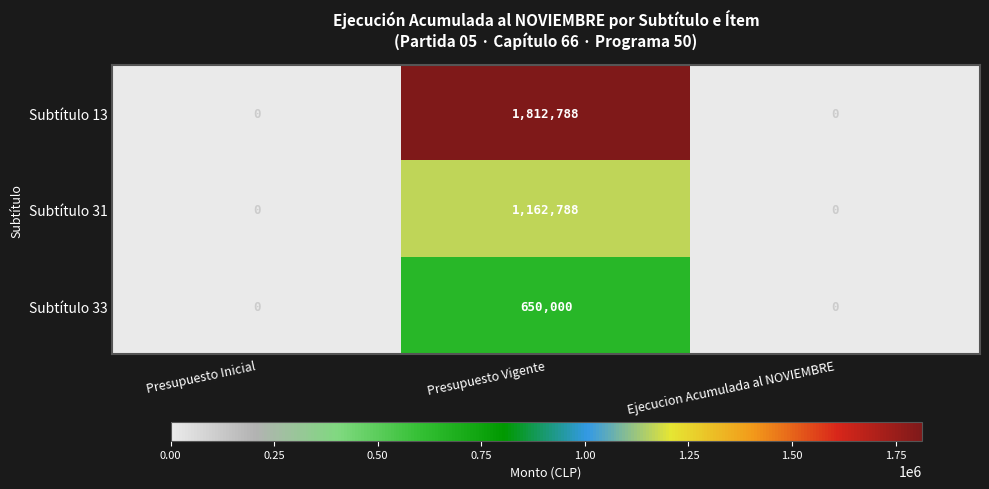

Reading right to left, what are all the values shown in this chart?

Subtítulo 13: Ejecucion Acumulada al NOVIEMBRE=0	Presupuesto Vigente=1812788	Presupuesto Inicial=0
Subtítulo 31: Ejecucion Acumulada al NOVIEMBRE=0	Presupuesto Vigente=1162788	Presupuesto Inicial=0
Subtítulo 33: Ejecucion Acumulada al NOVIEMBRE=0	Presupuesto Vigente=650000	Presupuesto Inicial=0